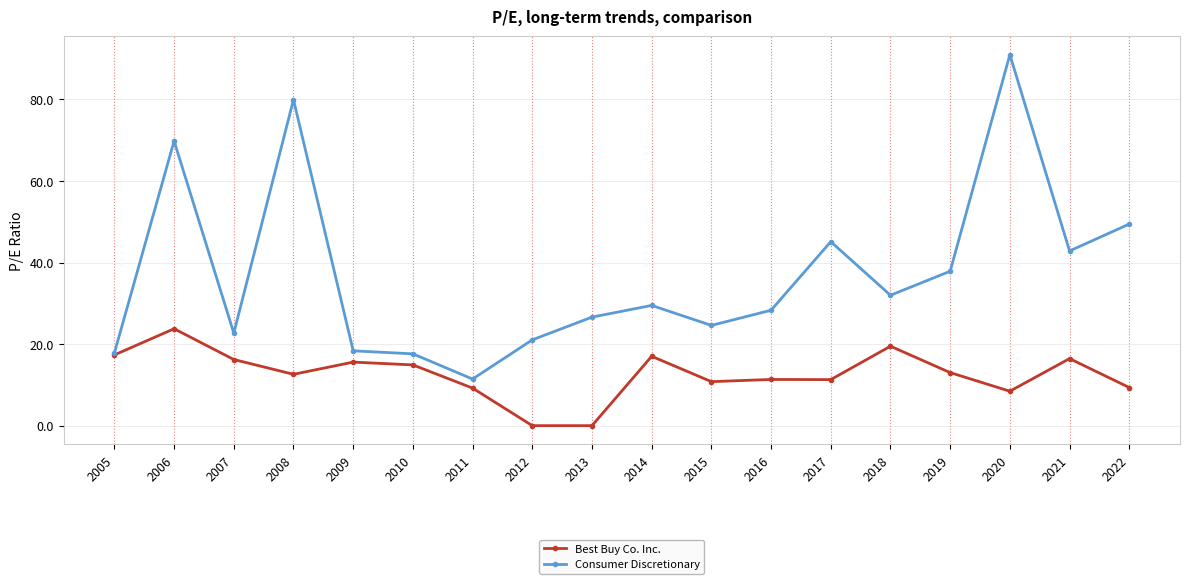

True or false: Best Buy Co. Inc. has a value of 17.3 at 2005.

True